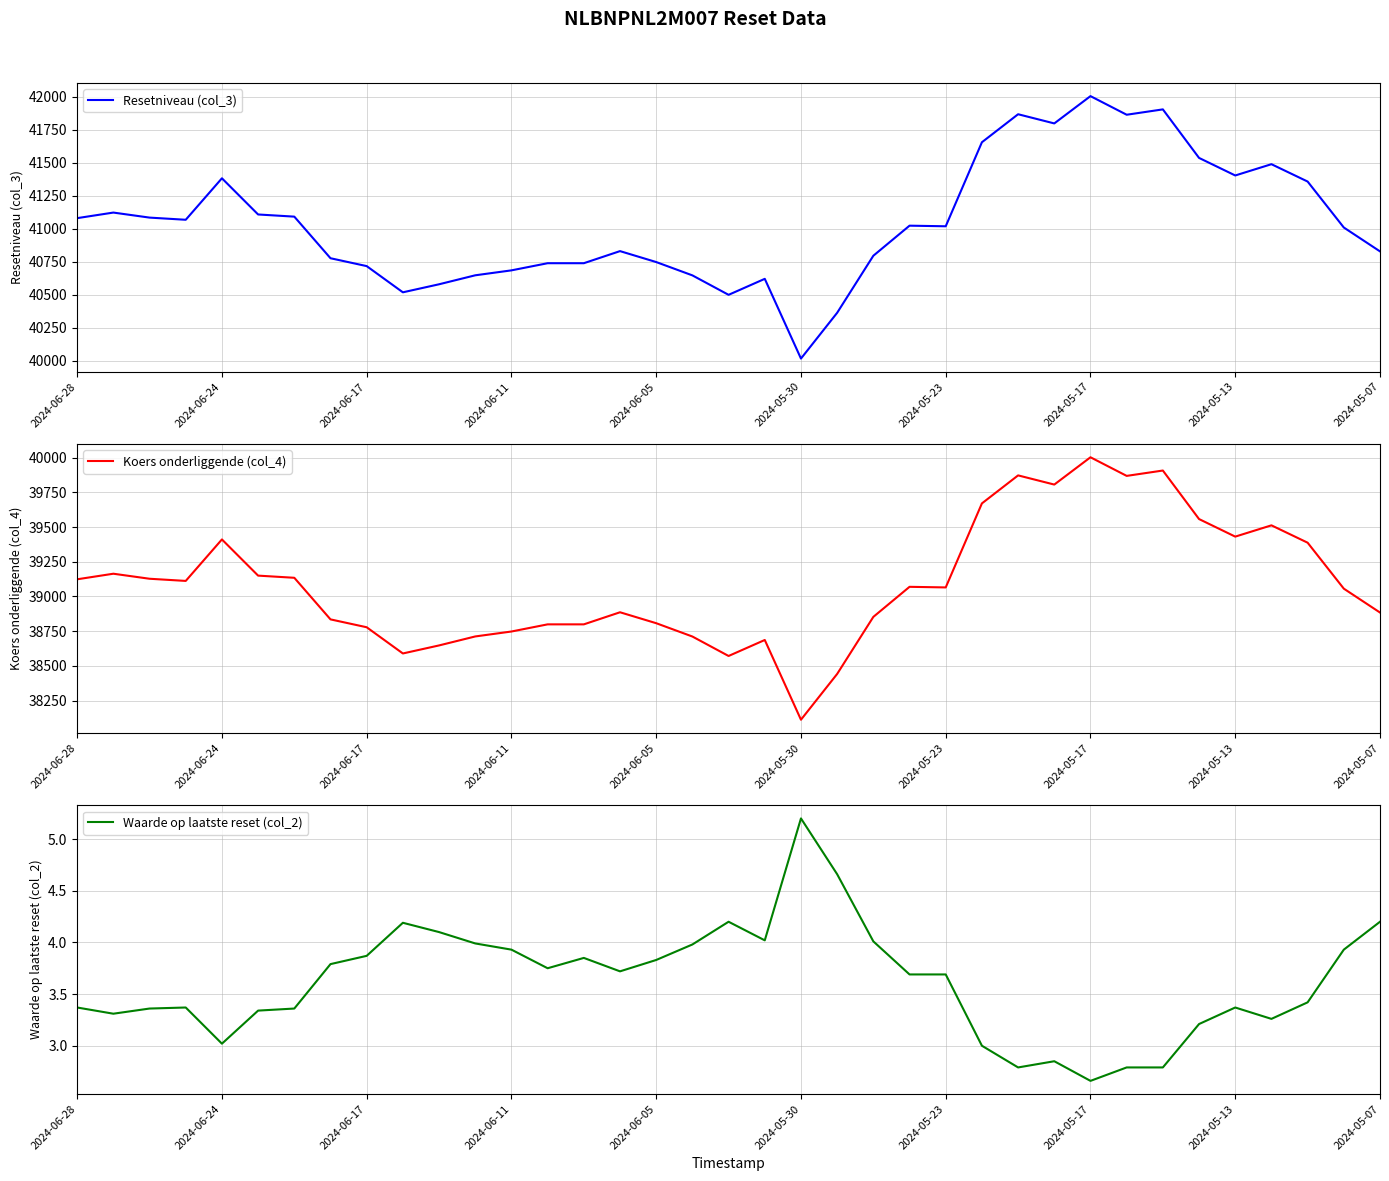

Is this an area chart (filled region under the line)?

No